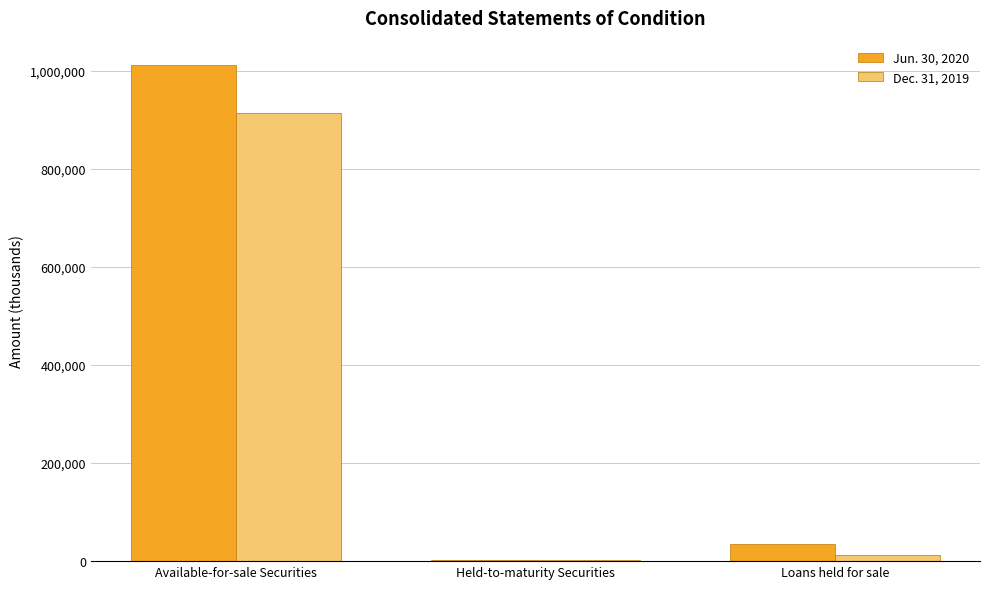

Where is Jun. 30, 2020 nearest to the value 505856?

Loans held for sale